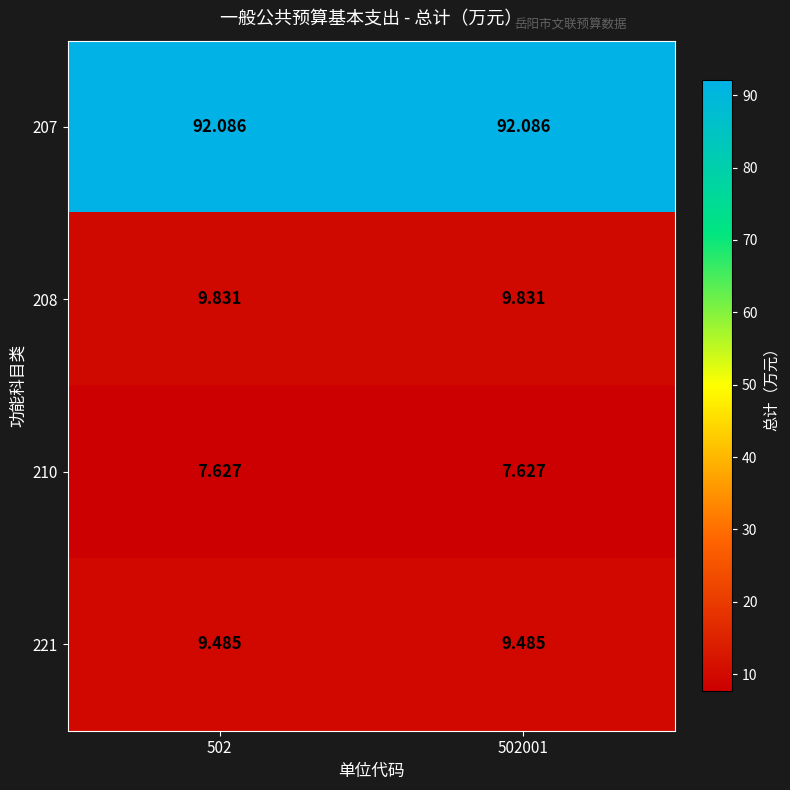

Between 502001 and 502, which is larger?

502001